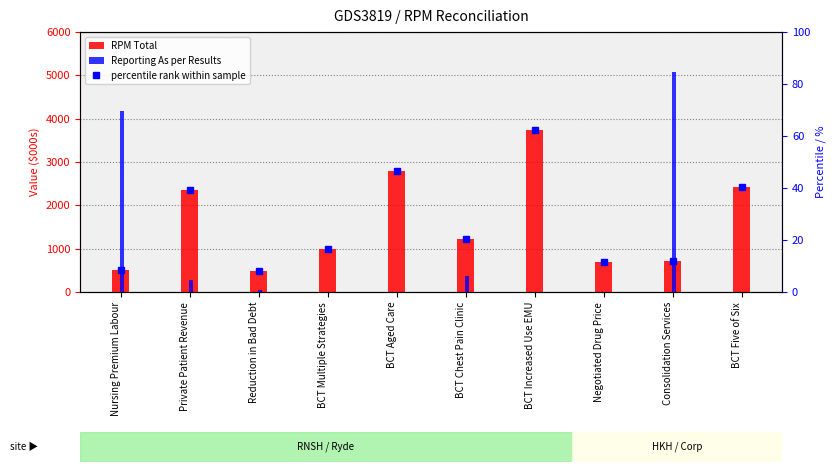

What is the lowest value of the percentile rank within sample series?

8.0